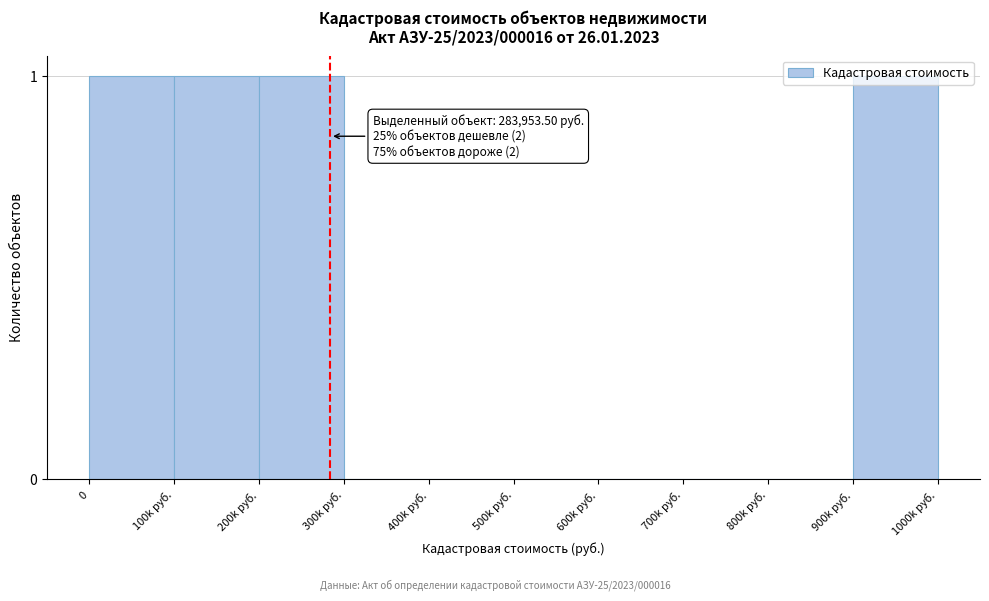

True or false: the data shows 1 at 700k руб..

False